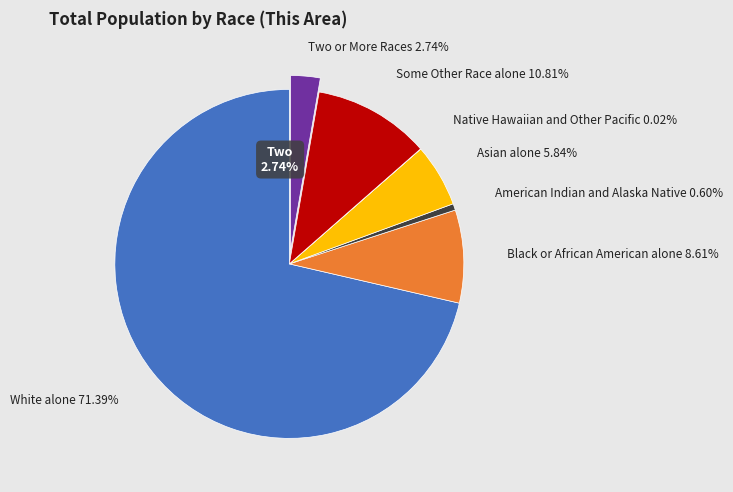

Which category has the smallest portion of the pie?

Native Hawaiian and Other Pacific